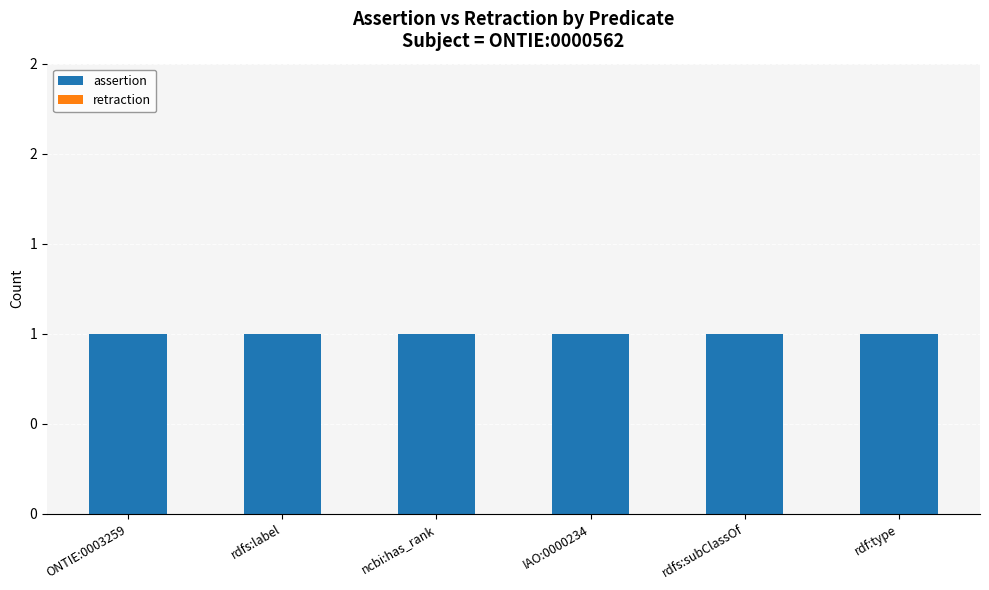

Reading left to right, what are all the values shown in this chart?

assertion: ONTIE:0003259=1	rdfs:label=1	ncbi:has_rank=1	IAO:0000234=1	rdfs:subClassOf=1	rdf:type=1
retraction: ONTIE:0003259=0	rdfs:label=0	ncbi:has_rank=0	IAO:0000234=0	rdfs:subClassOf=0	rdf:type=0